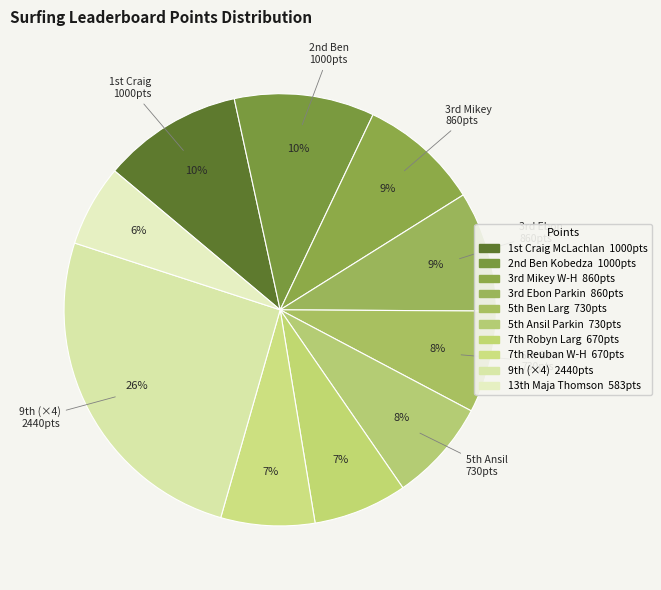

How many segments does this pie chart have?

10